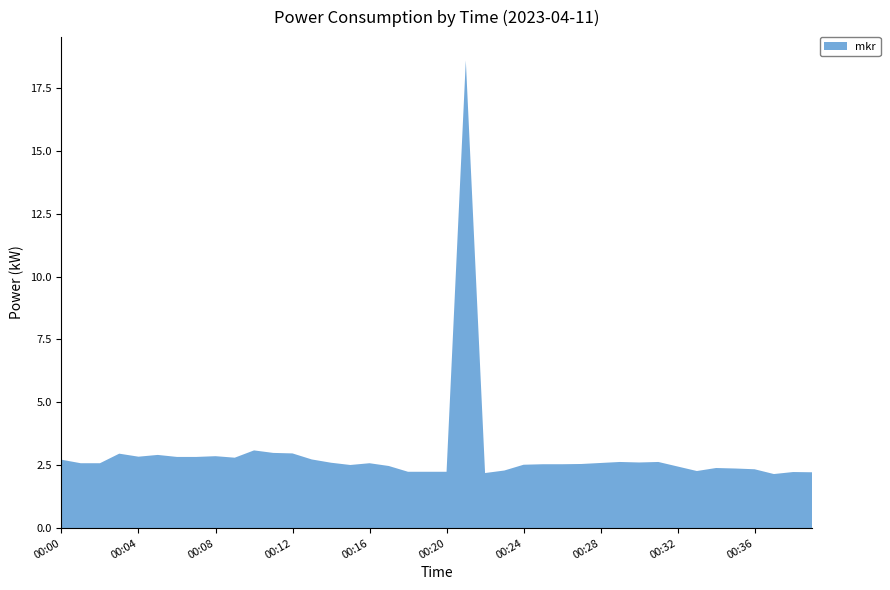

Reading left to right, what are all the values shown in this chart?

2.7	2.6	2.6	3.0	2.8	2.9	2.8	2.8	2.9	2.8	3.1	3.0	3.0	2.7	2.6	2.5	2.6	2.5	2.2	2.2	2.2	18.6	2.2	2.3	2.5	2.5	2.5	2.5	2.6	2.6	2.6	2.6	2.5	2.3	2.4	2.4	2.3	2.1	2.2	2.2